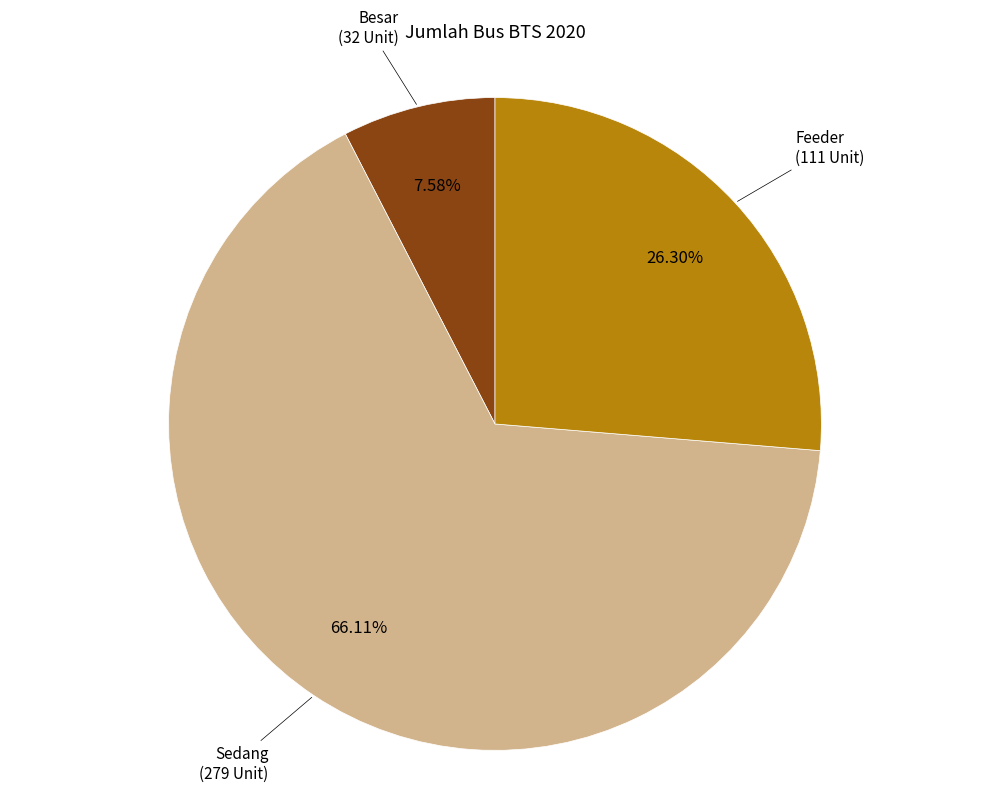

Does any single category account for the majority?

Yes